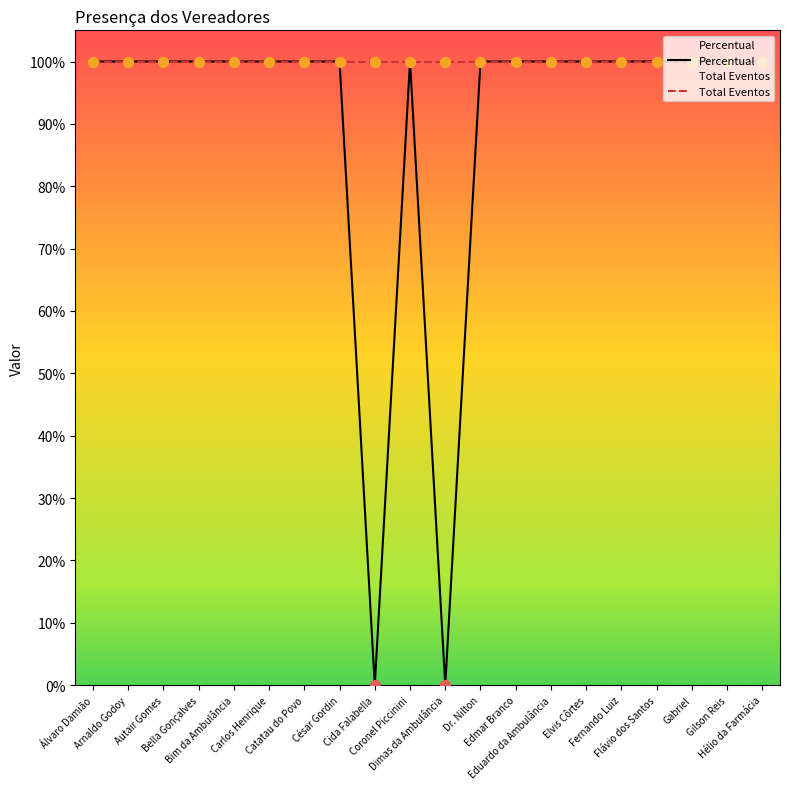

What is the total value across all series at Autair Gomes?

2